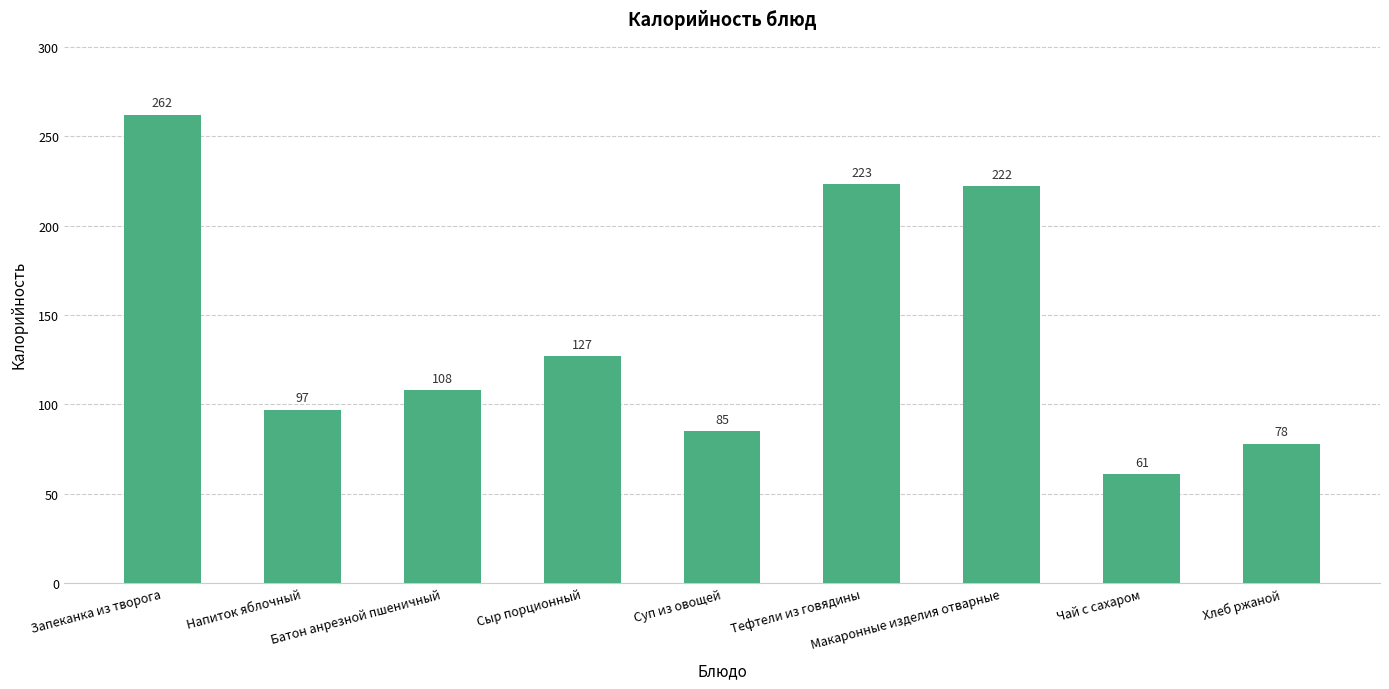

What is the minimum value shown in the chart?

61